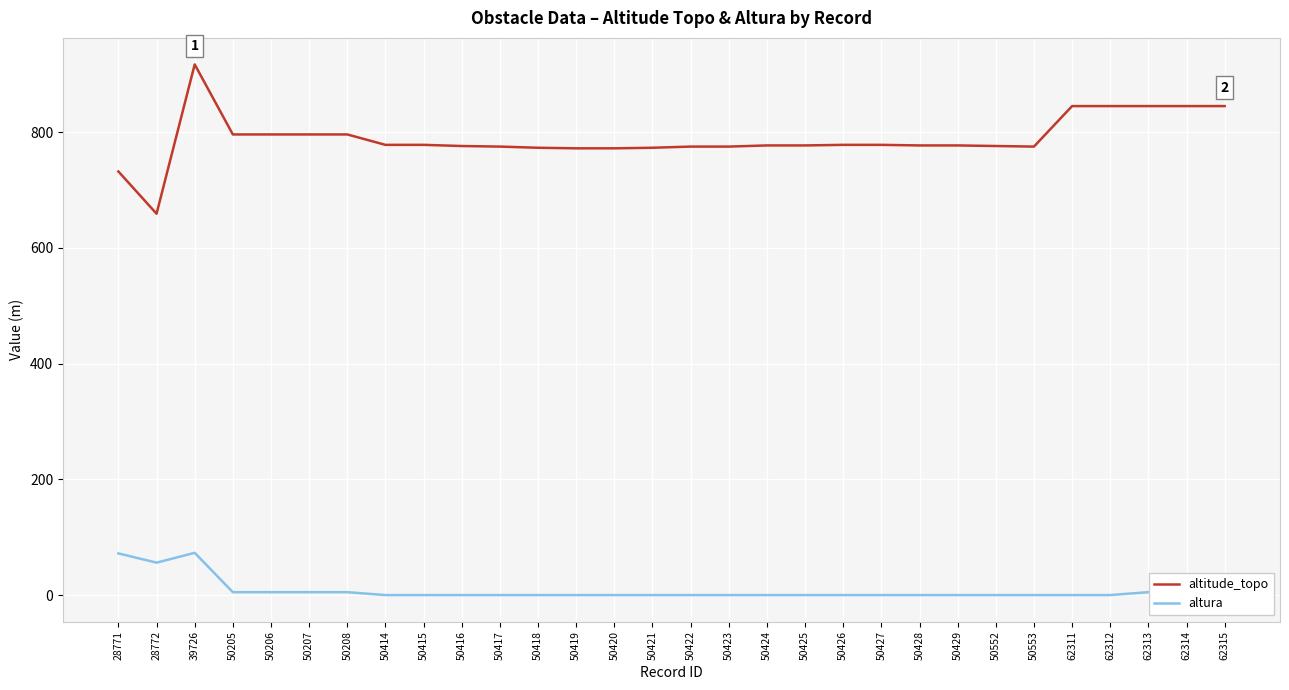

The value of altitude_topo at 62313 is 508. True or false?

False